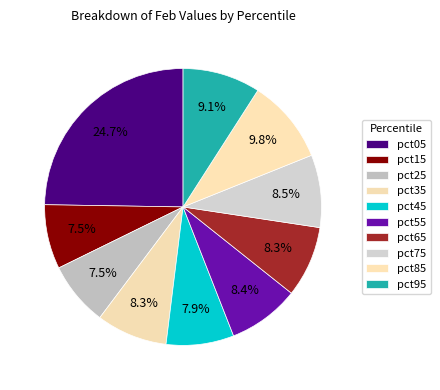

How many segments does this pie chart have?

10